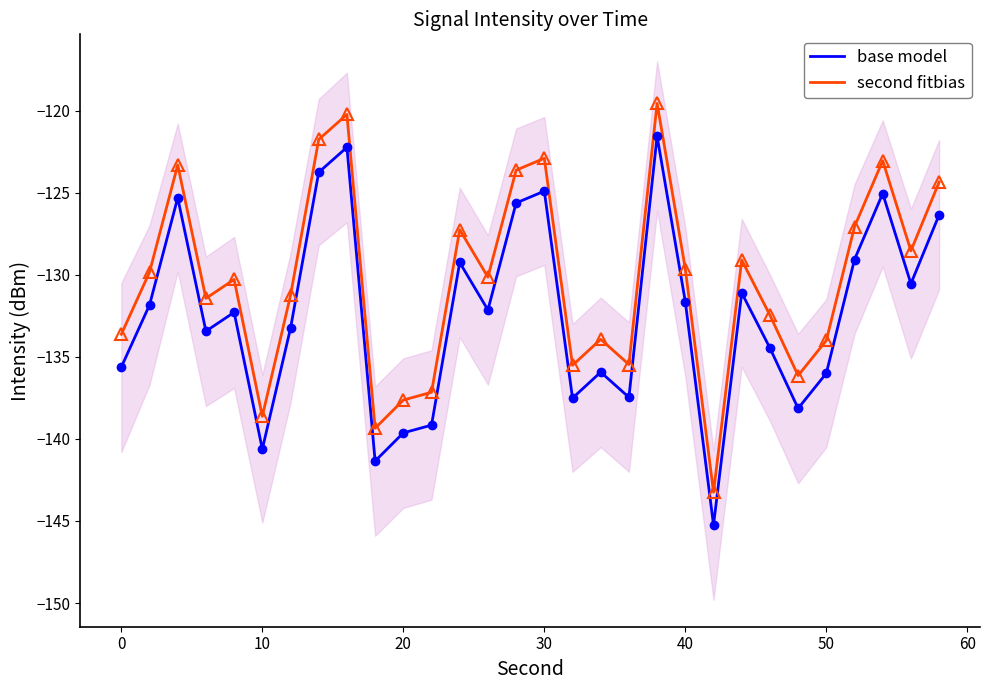

True or false: base model and second fitbias cross at least once.

False